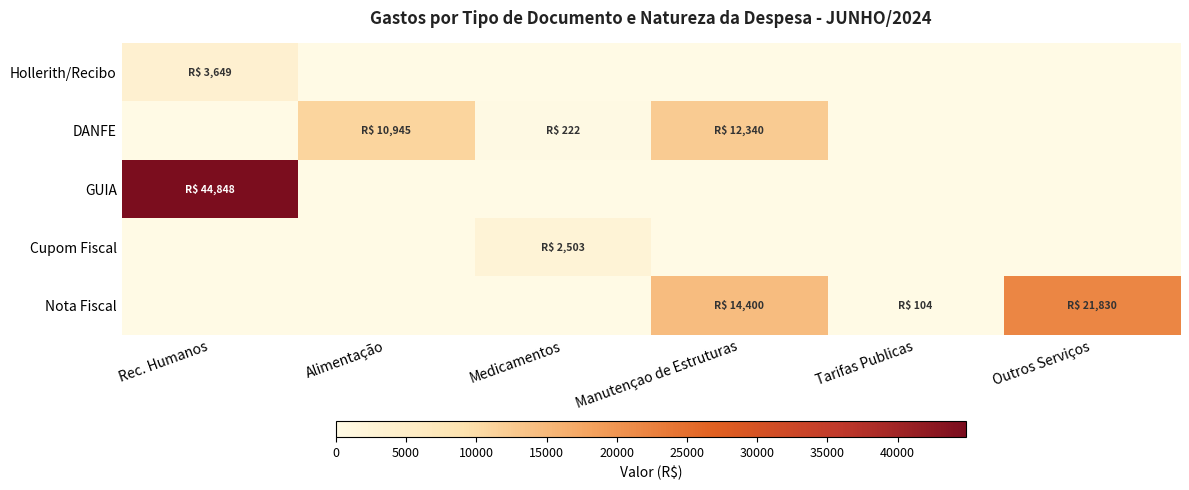

Which series has the largest range (max minus min)?

GUIA